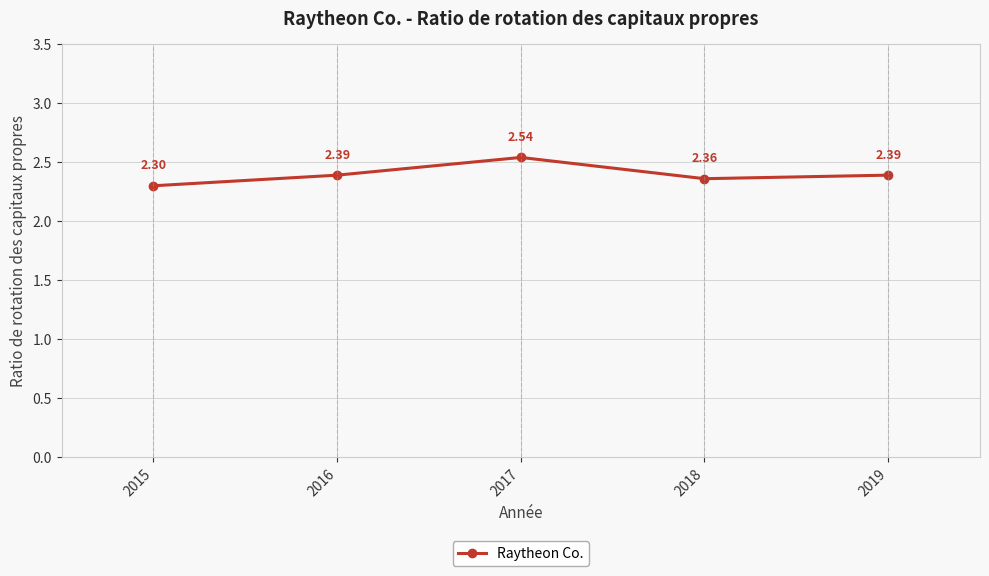

Which has a higher value, 2018 or 2016?

2016